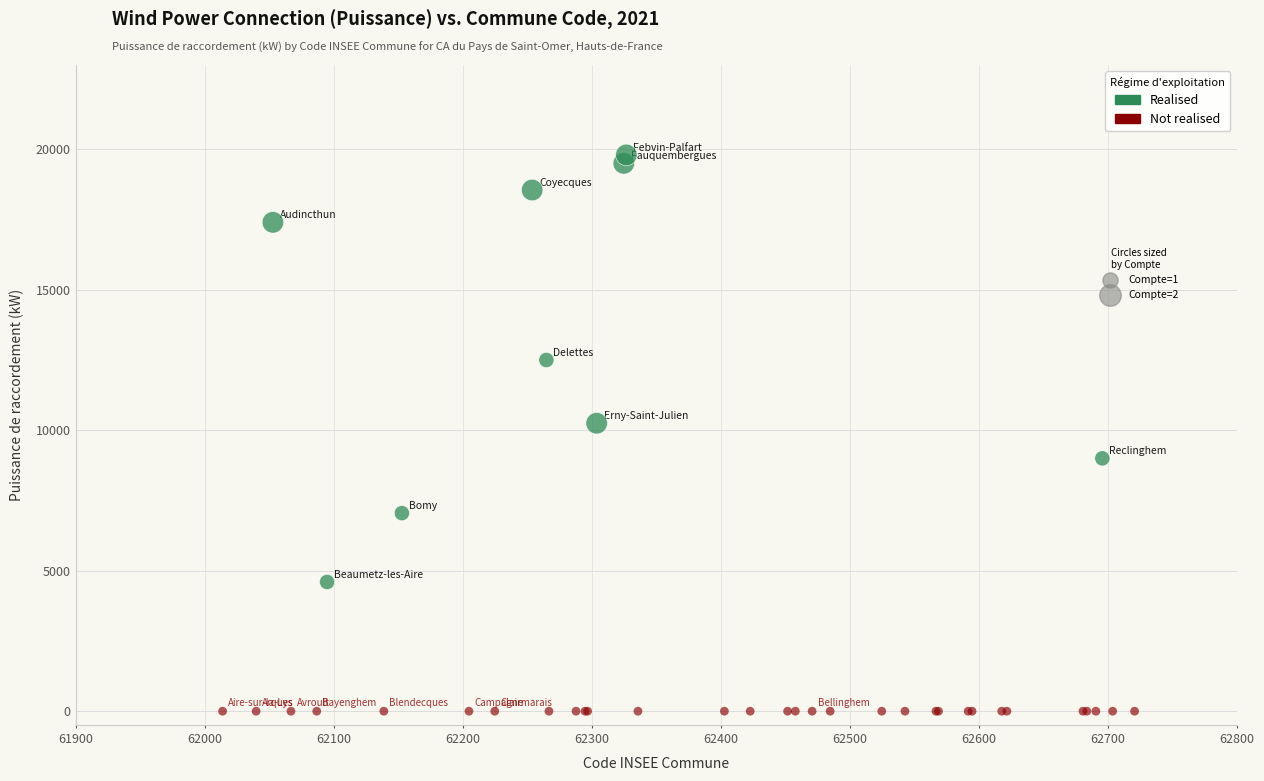

Which series reaches the minimum Y coordinate?

Not realised